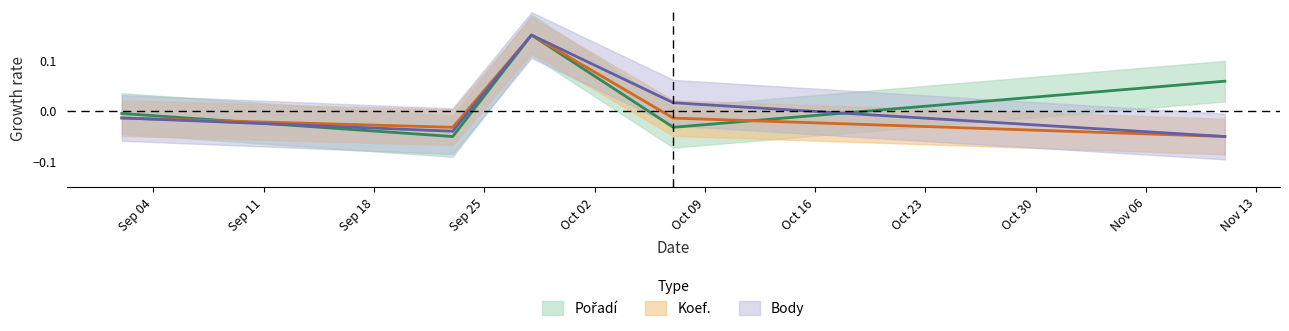

True or false: Koef. has a value of -0.0 at 2017-10-07.

False